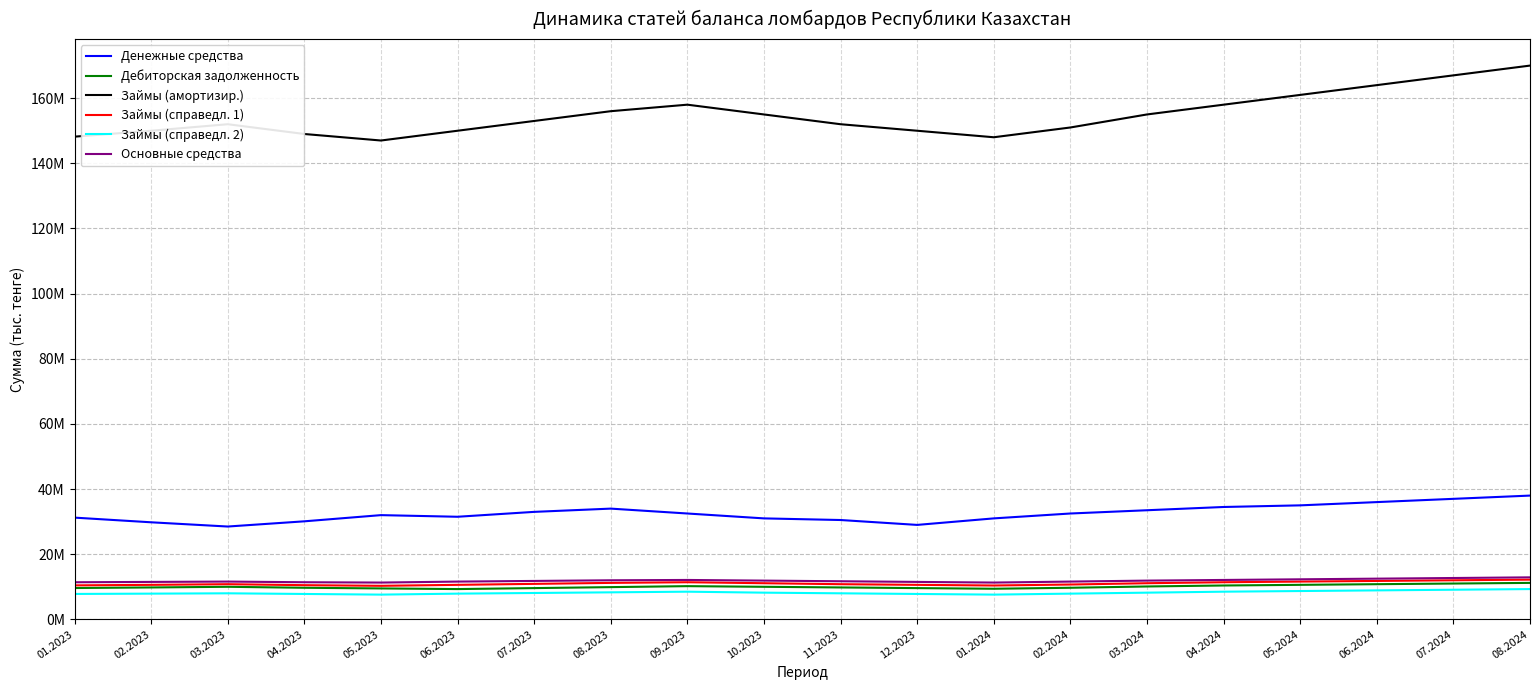

True or false: Займы (амортизир.) and Дебиторская задолженность intersect in this chart.

False